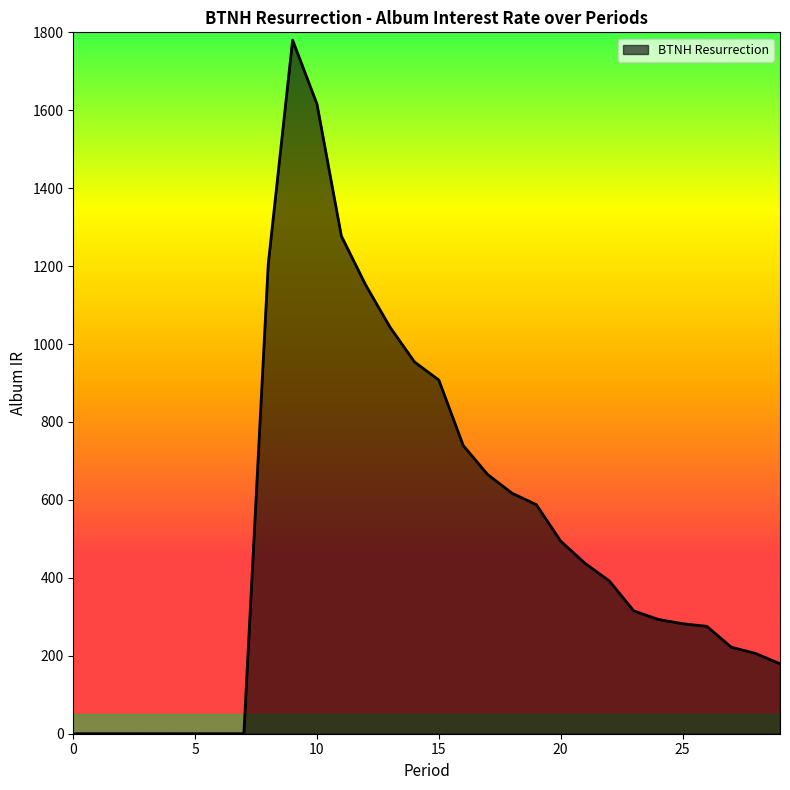

What is the difference between the maximum and minimum values?

1780.1